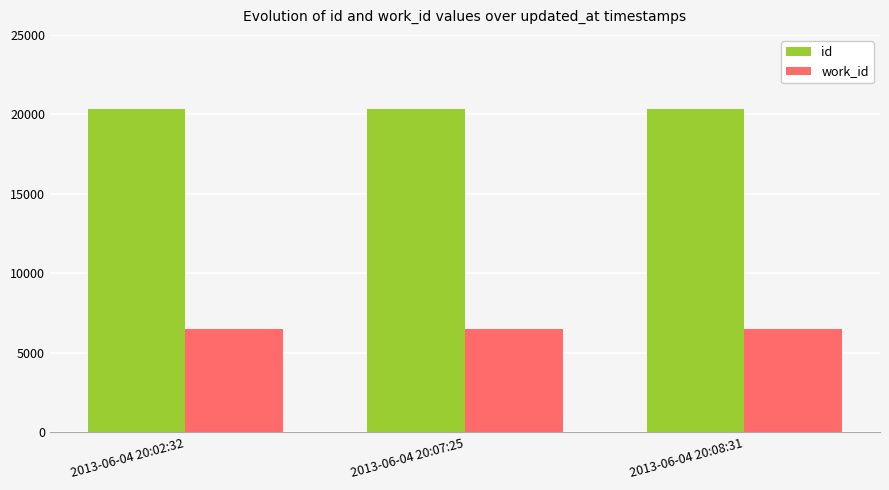

What is the total value across all series at 2013-06-04 20:08:31?

26850